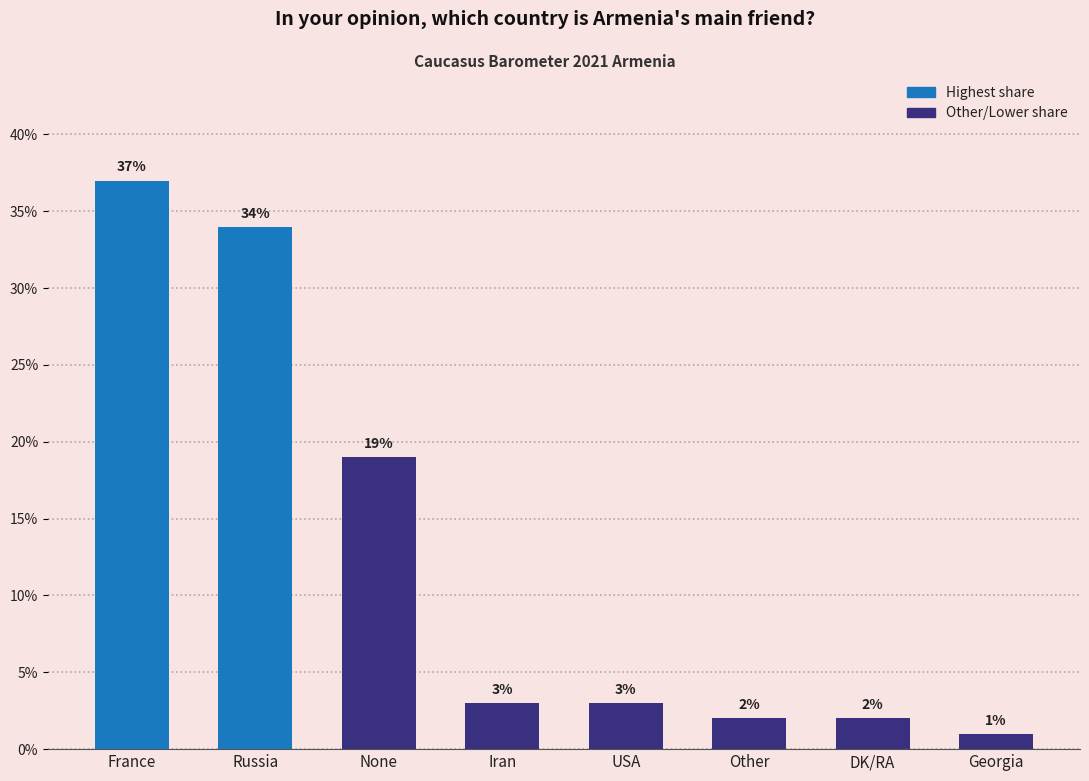

What is the change in value from Russia to None?

-15